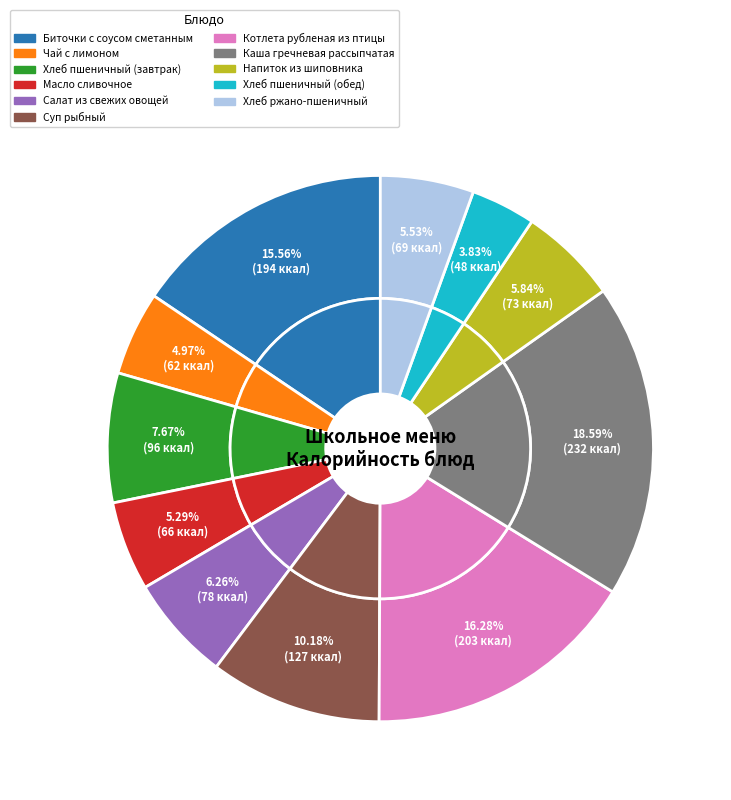

Which has a higher value, Масло сливочное or Хлеб пшеничный (обед)?

Масло сливочное